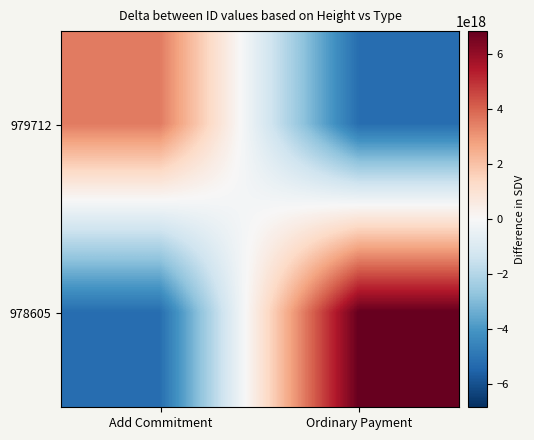

At how many categories does at least one series exceed 5961061339505070080?

1